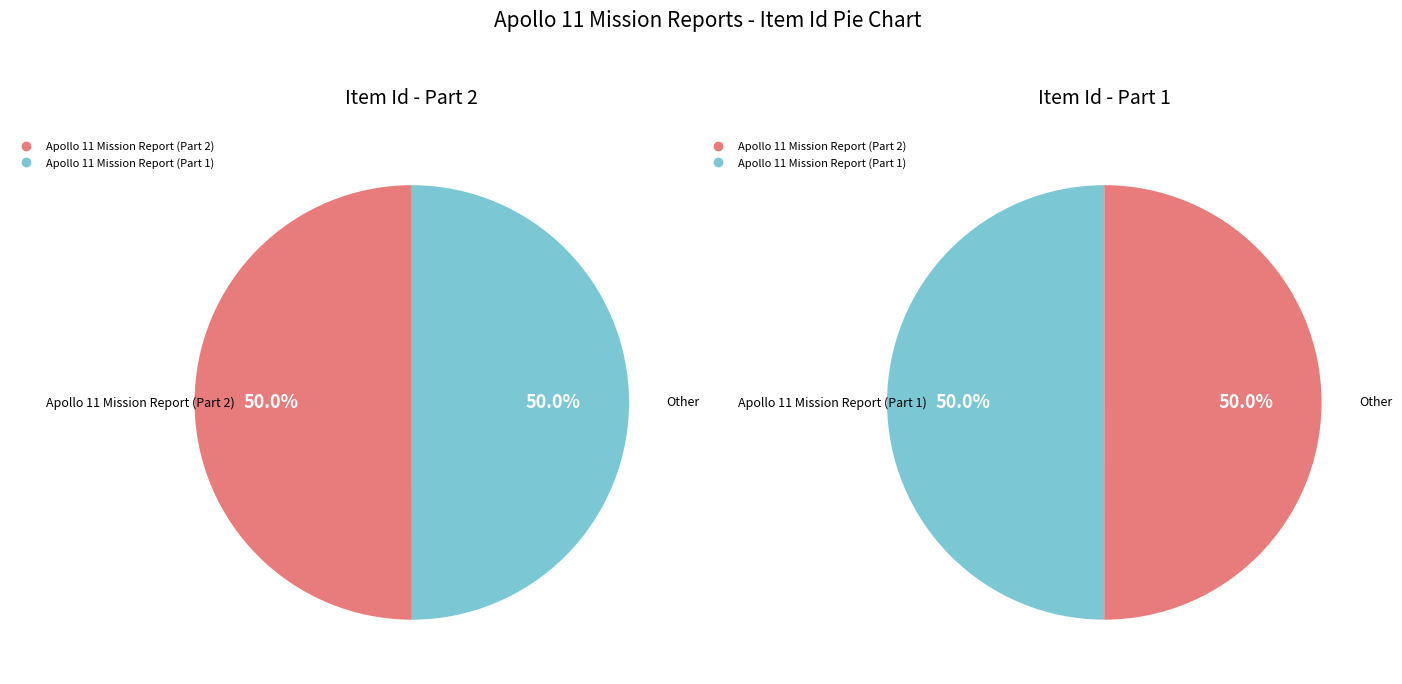

Rank the categories by value from lowest to highest.

Apollo 11 Mission Report (Part 1), Apollo 11 Mission Report (Part 2)